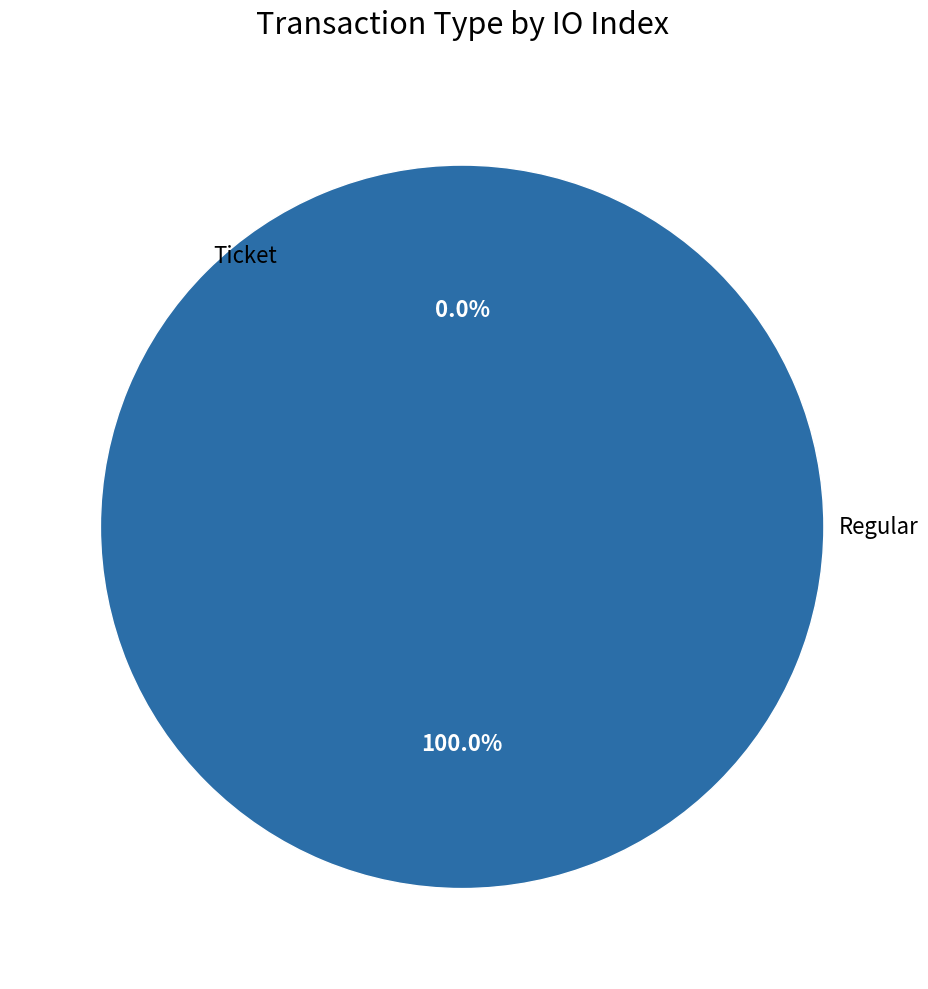

To the nearest percent, what is the difference between the largest and smallest slice percentages?

100%